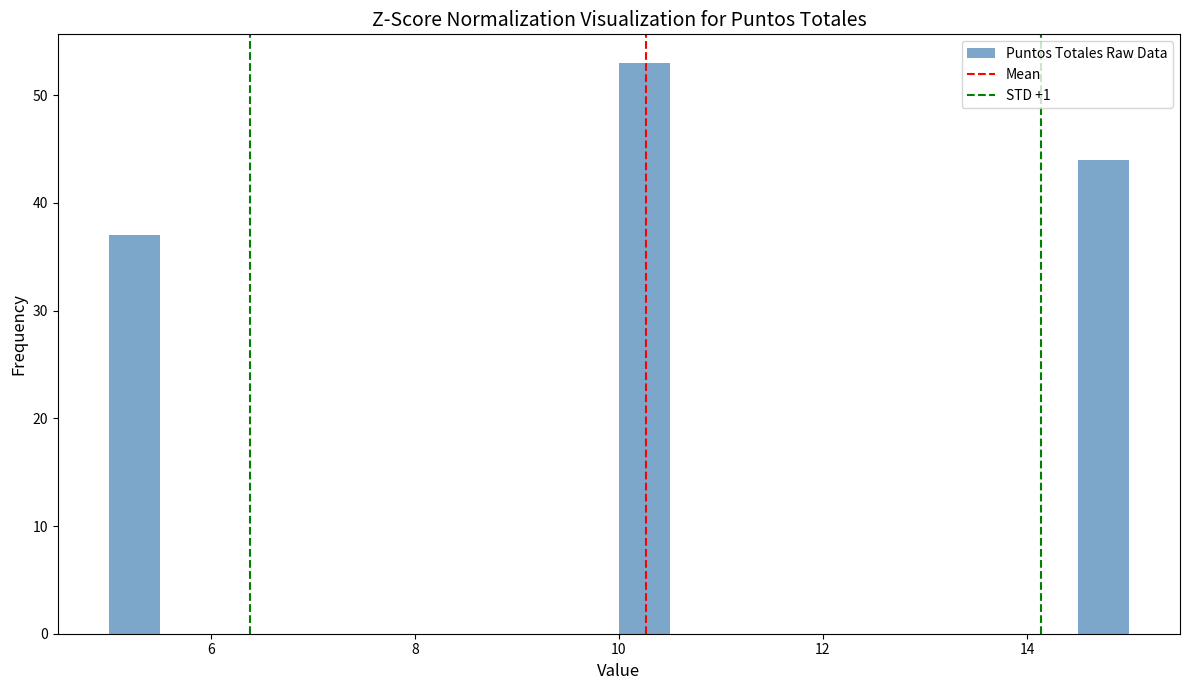

Read against the x-axis, roughly where is the centre of the tallest bar?

10.2